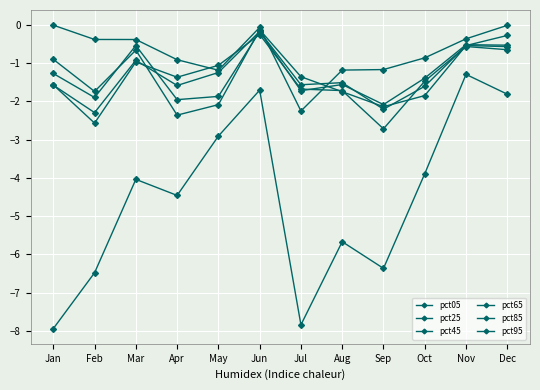

Where is pct95 nearest to the value -1?

Apr